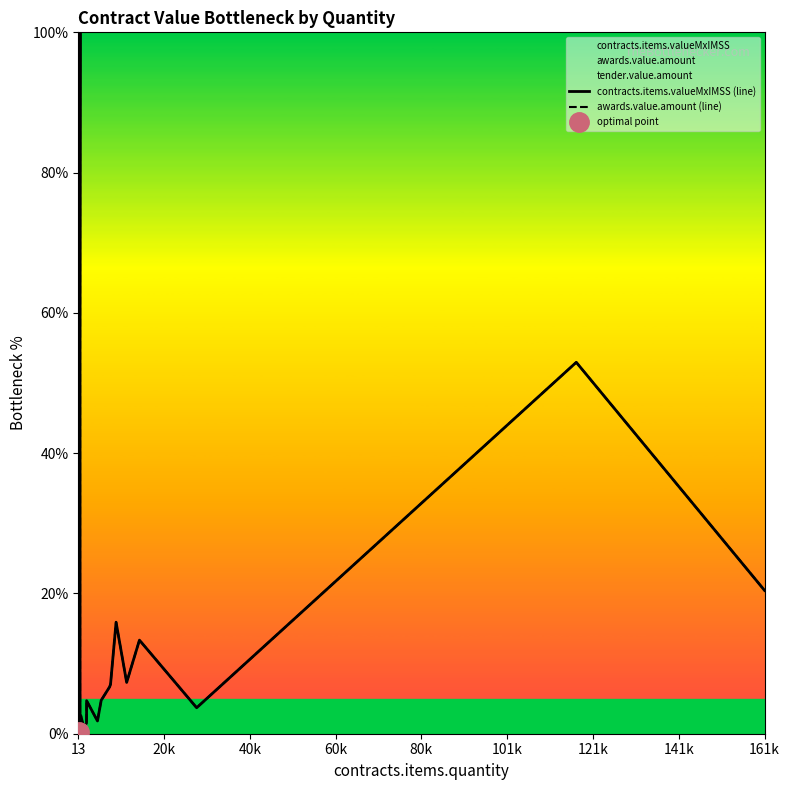

Which category has the highest value in the awards.value.amount (line) series?

80k